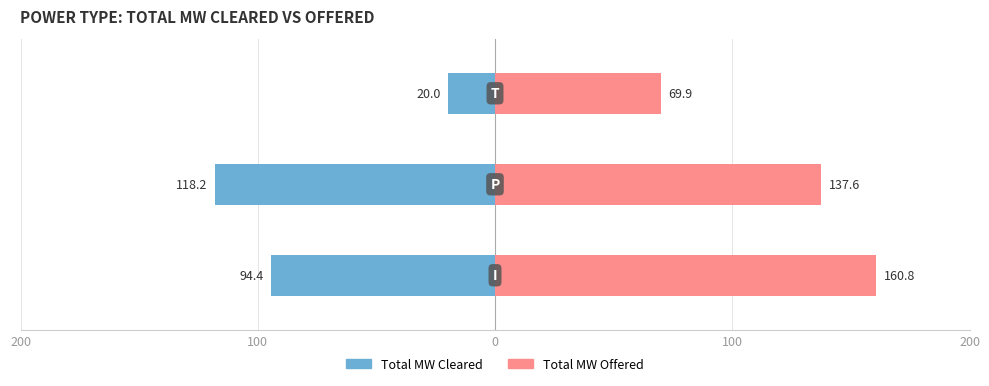

Which series has the widest spread of values?

Total MW Cleared